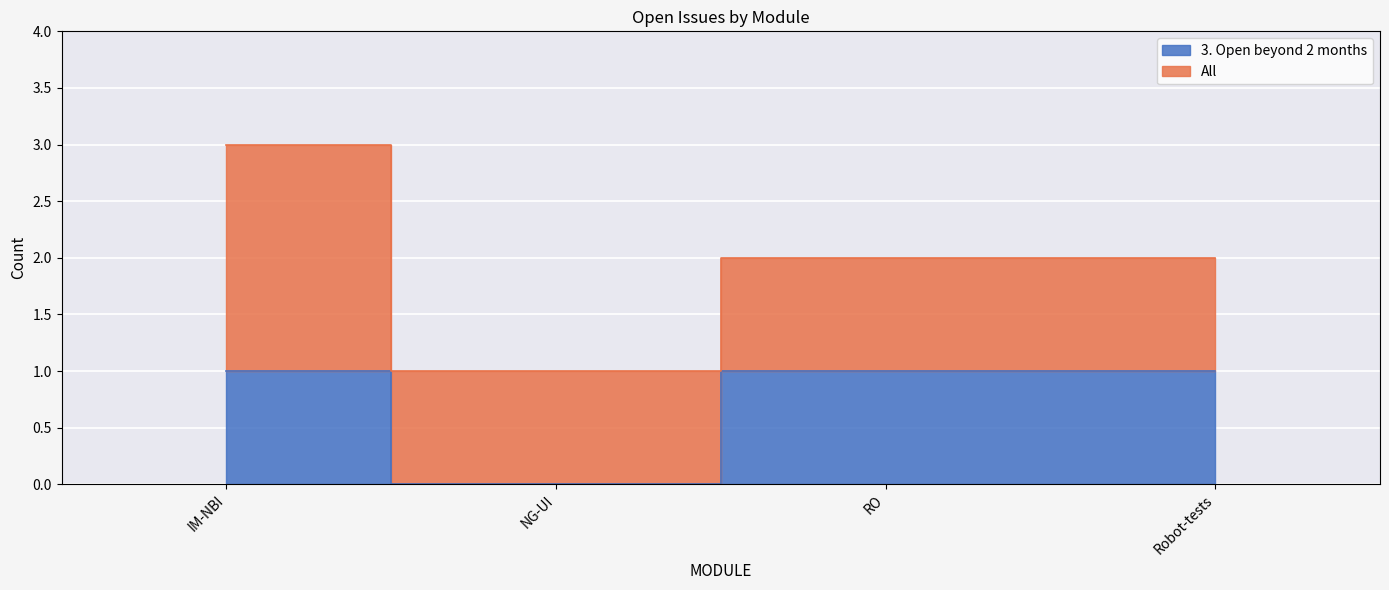

Rank the categories by value from lowest to highest.

NG-UI, IM-NBI, RO, Robot-tests